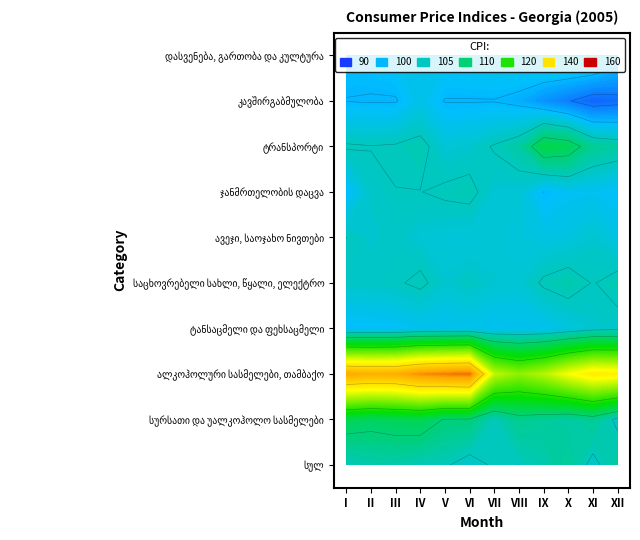

What is the difference between the კავშირგაბმულობა values at I and IX?

2.9